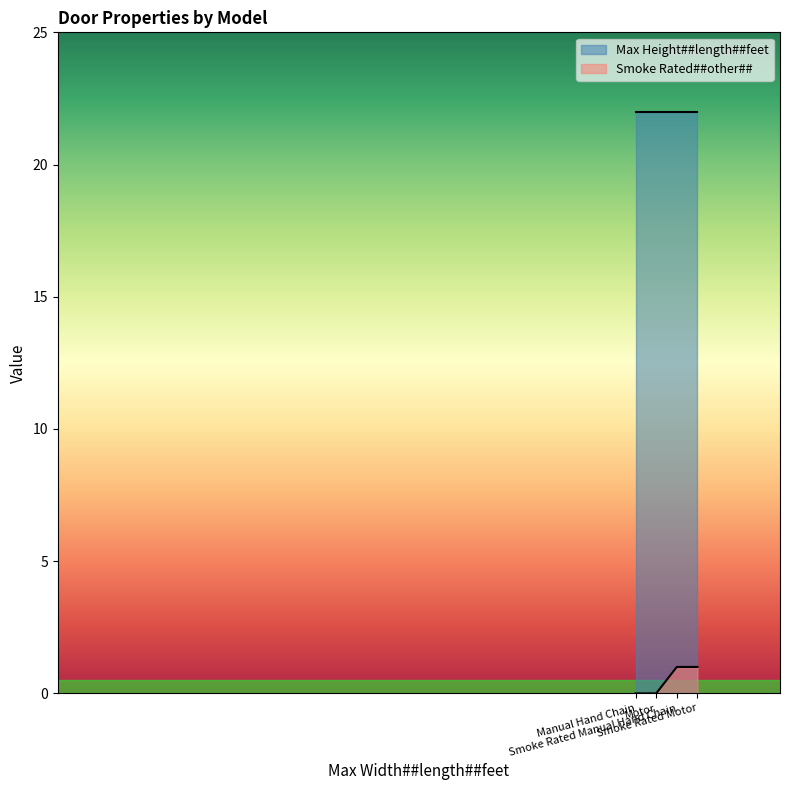

The chart shows a value of 1 at Smoke Rated Motor. True or false?

True